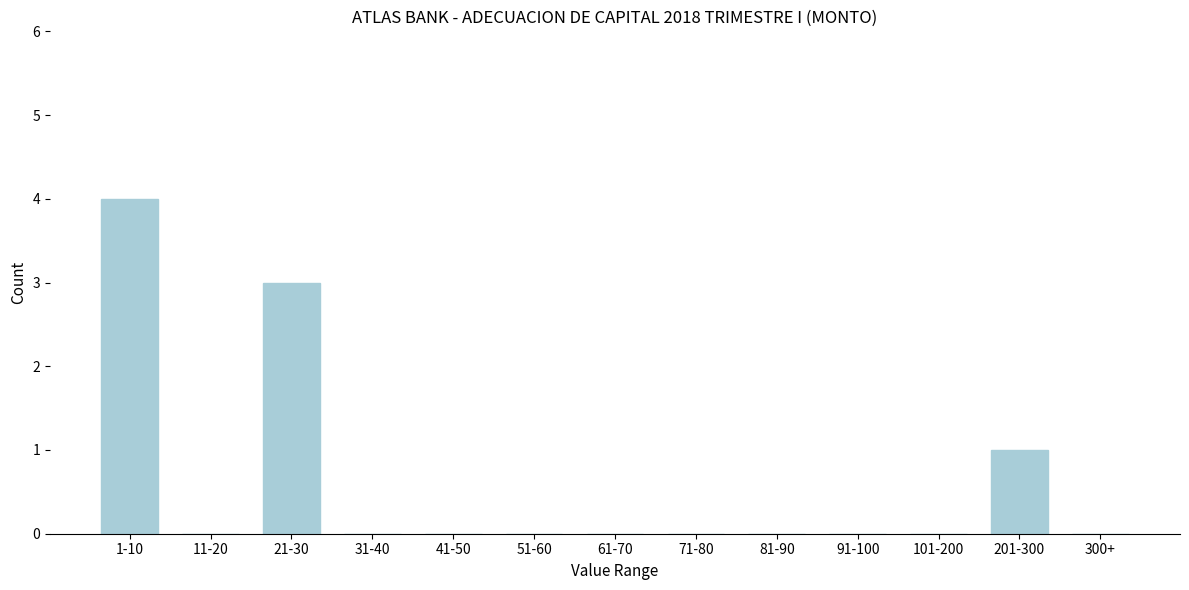

Reading right to left, list all the values displayed in this chart.

300+=0	201-300=1	101-200=0	91-100=0	81-90=0	71-80=0	61-70=0	51-60=0	41-50=0	31-40=0	21-30=3	11-20=0	1-10=4